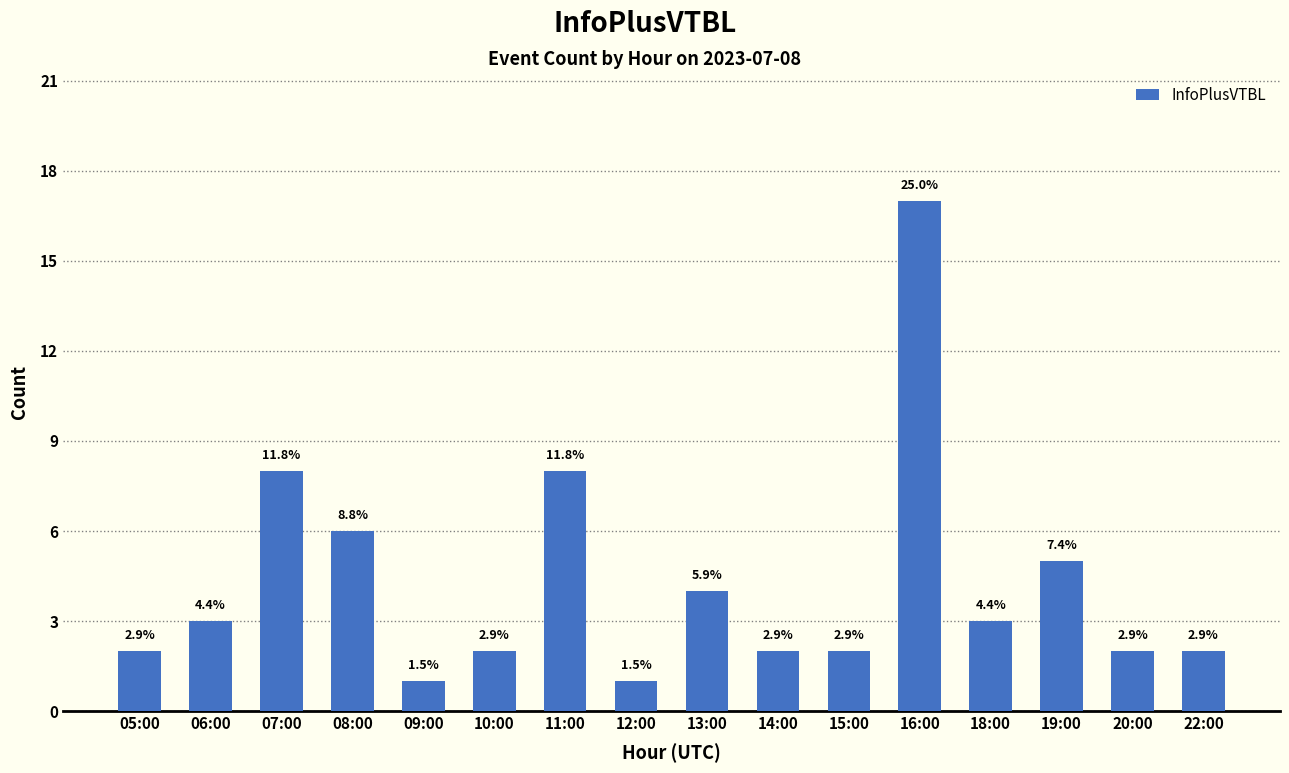

What is the label of the 9th bar from the left?

13:00